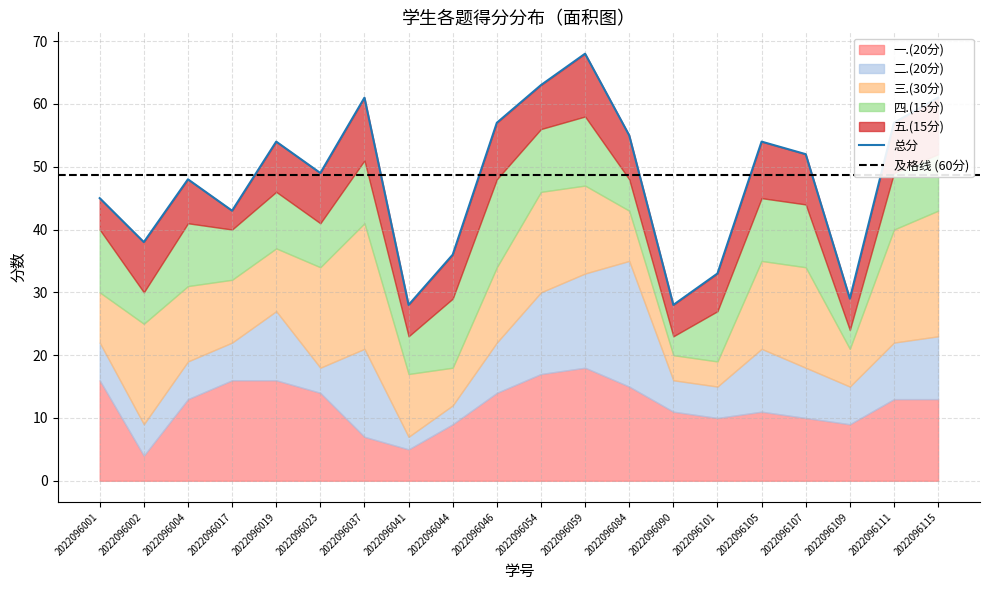

Reading left to right, what are all the values shown in this chart?

总分: 45	38	48	43	54	49	61	28	36	57	63	68	55	28	33	54	52	29	57	61
一.(20分): 16	4	13	16	16	14	7	5	9	14	17	18	15	11	10	11	10	9	13	13
二.(20分): 6	5	6	6	11	4	14	2	3	8	13	15	20	5	5	10	8	6	9	10
三.(30分): 8	16	12	10	10	16	20	10	6	12	16	14	8	4	4	14	16	6	18	20
四.(15分): 10	5	10	8	9	7	10	6	11	14	10	11	5	3	8	10	10	3	9	9
五.(15分): 5	8	7	3	8	8	10	5	7	9	7	10	7	5	6	9	8	5	8	9